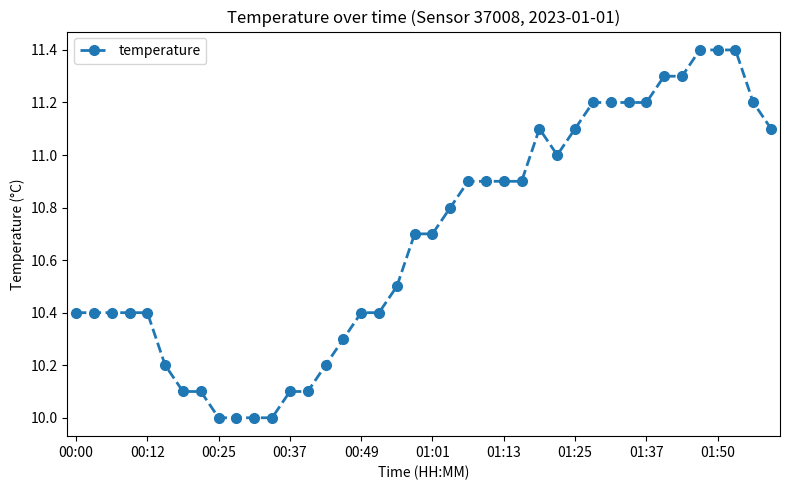

What is the maximum value shown in the chart?

11.4